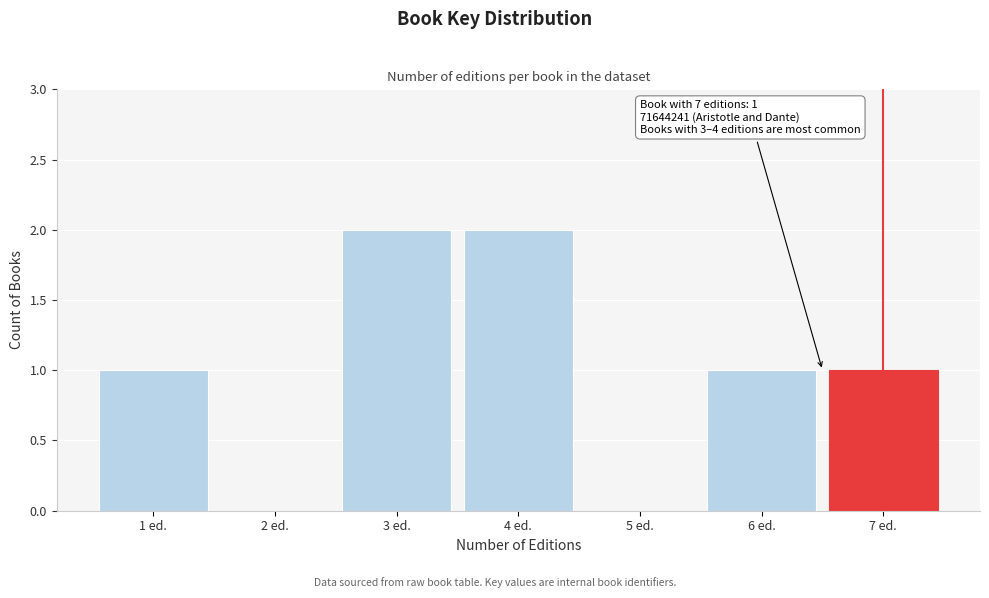

Reading right to left, transcribe all the data shown in this chart.

7 ed.=1	6 ed.=1	5 ed.=0	4 ed.=2	3 ed.=2	2 ed.=0	1 ed.=1